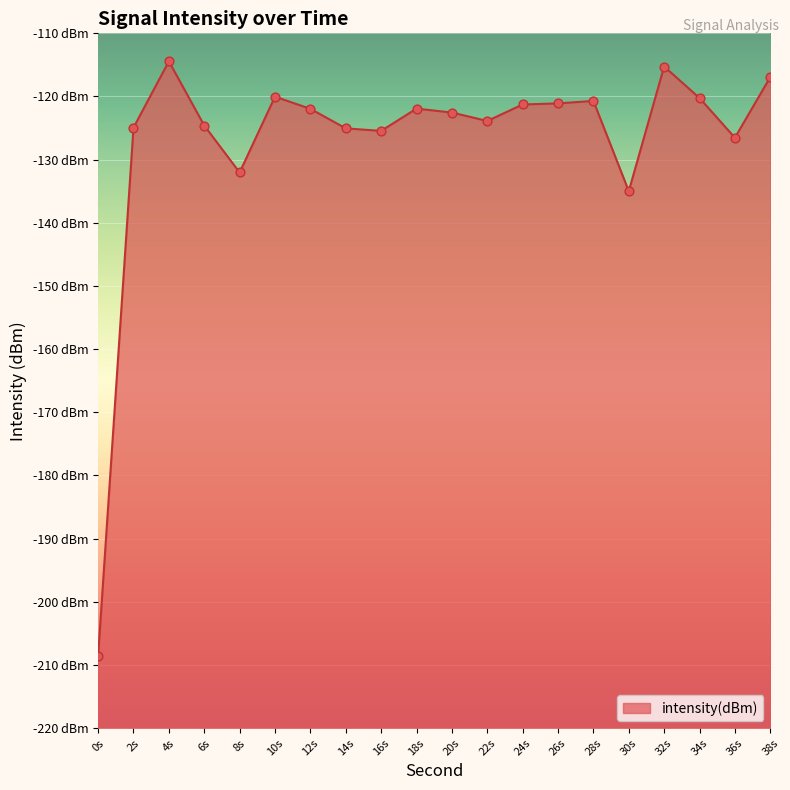

What is the change in value from 10s to 38s?

+3.1